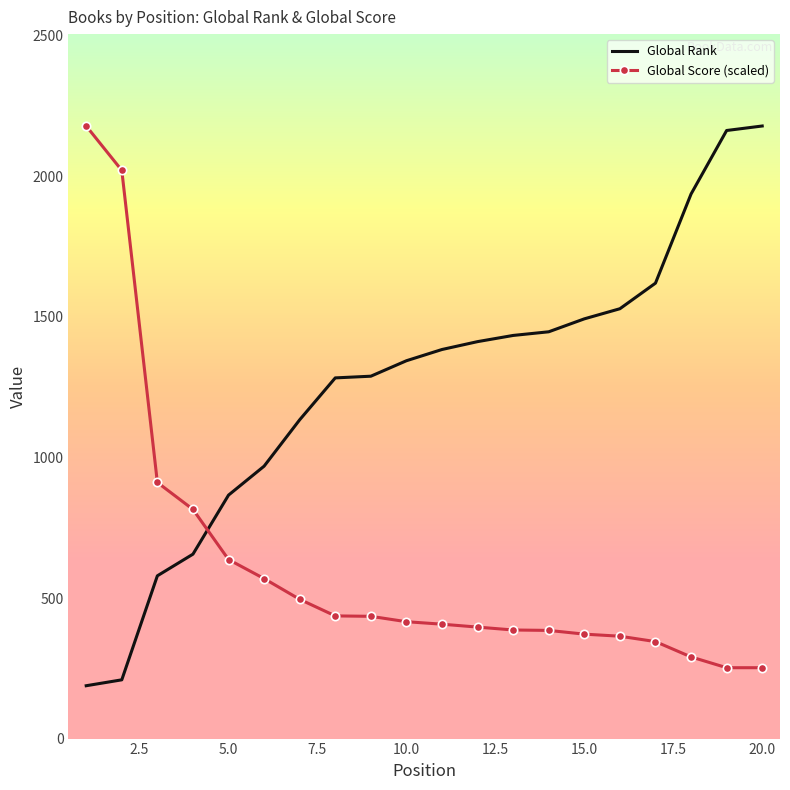

Which series has the largest total across all categories?

Global Rank